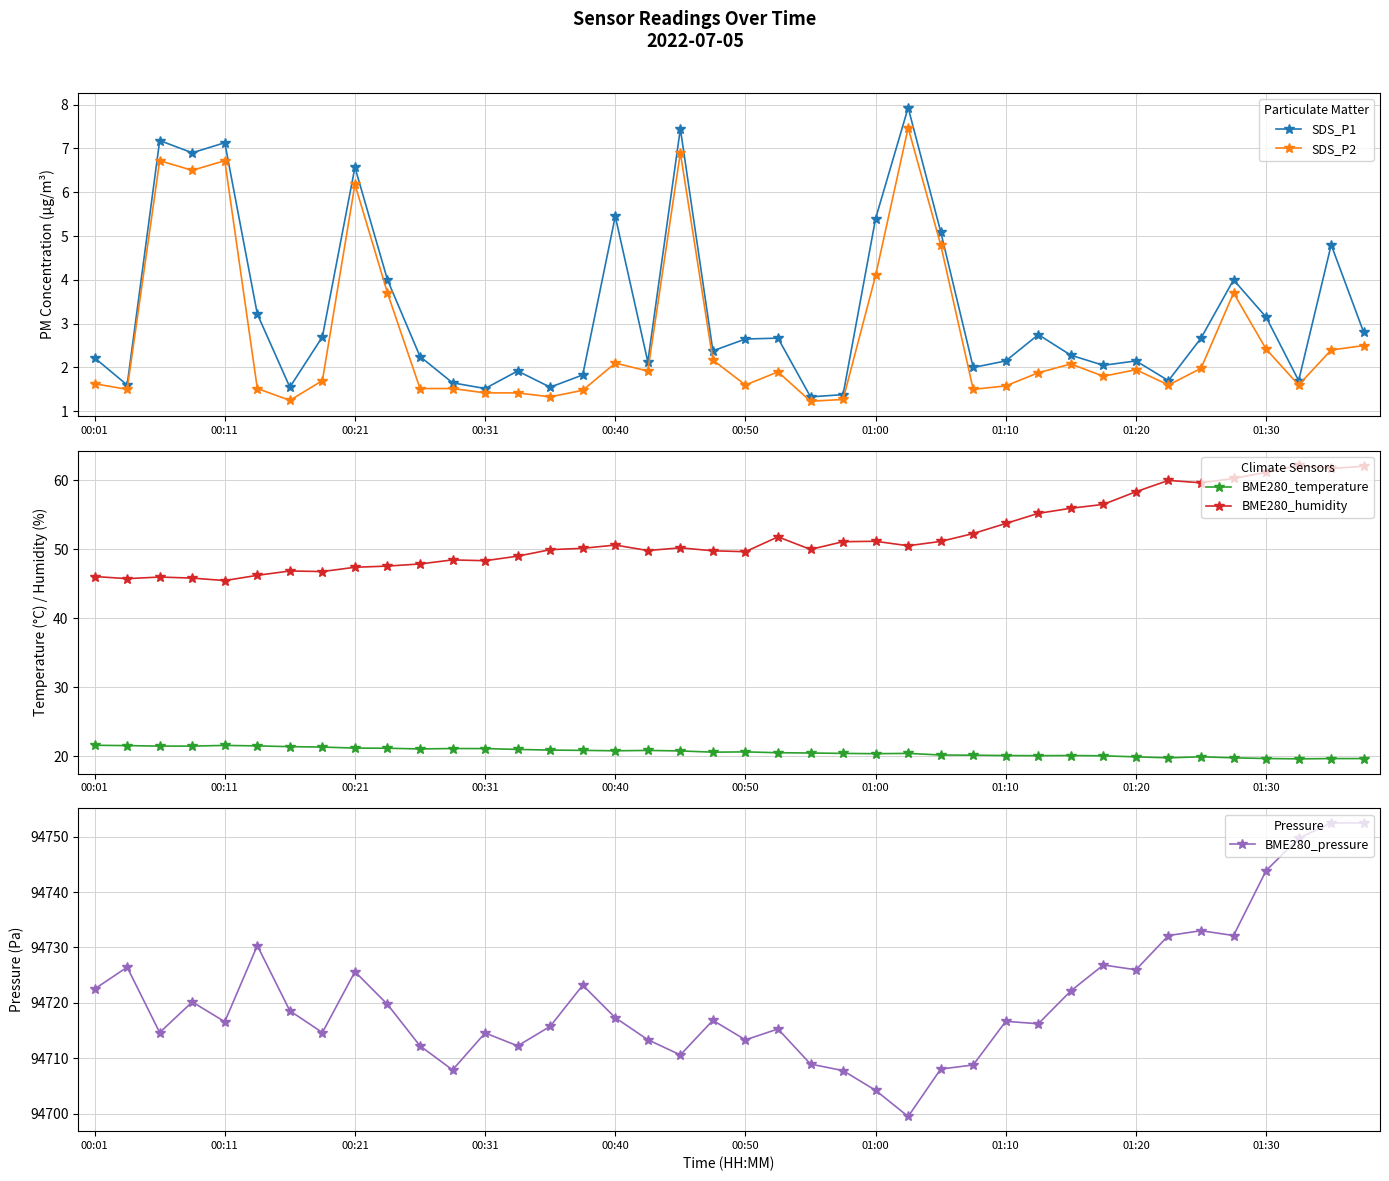

What are all the series names shown in the legend?

SDS_P1, SDS_P2, BME280_temperature, BME280_humidity, BME280_pressure